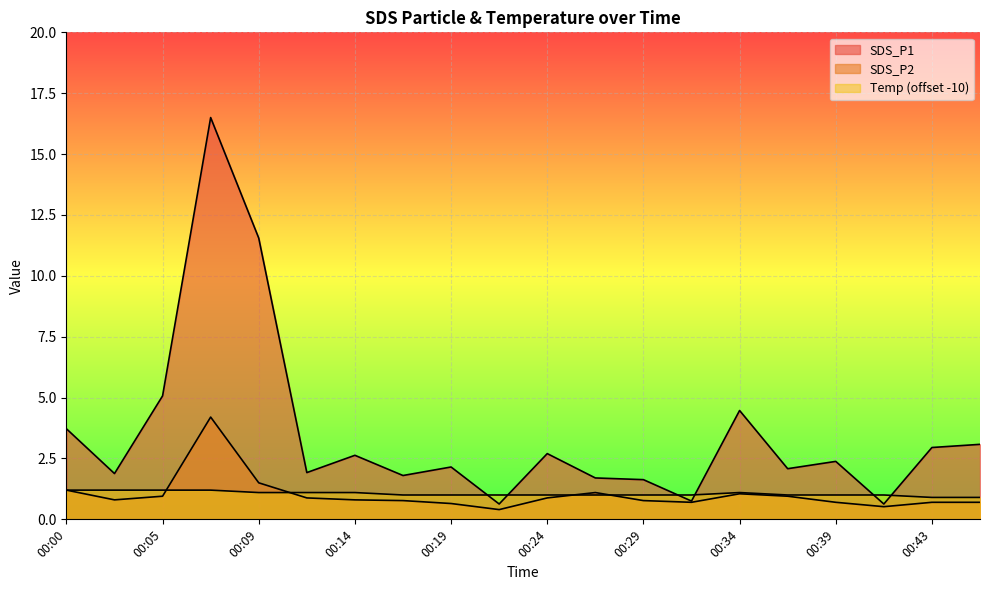

What is the greatest value displayed?

16.5